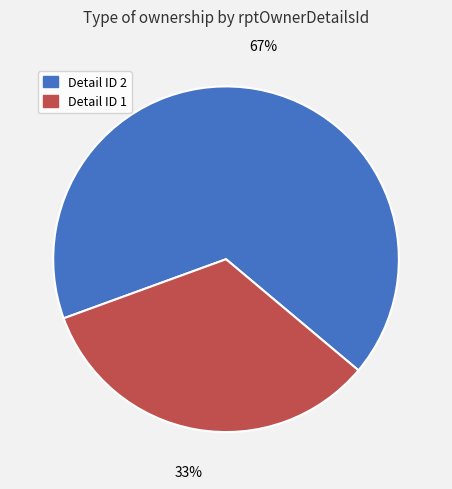

True or false: Detail ID 1 accounts for 33% of the total.

True